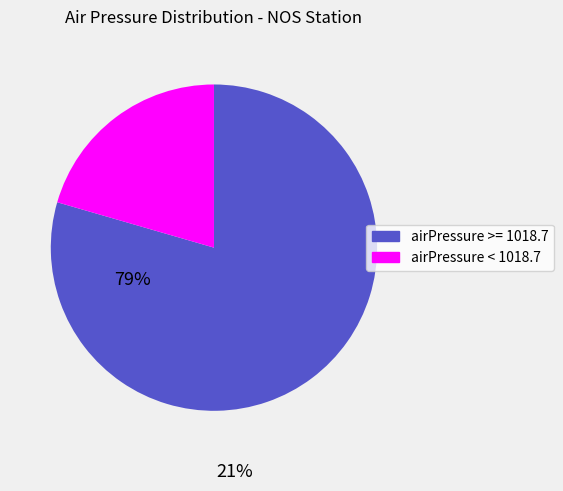

Does any single category account for the majority?

Yes